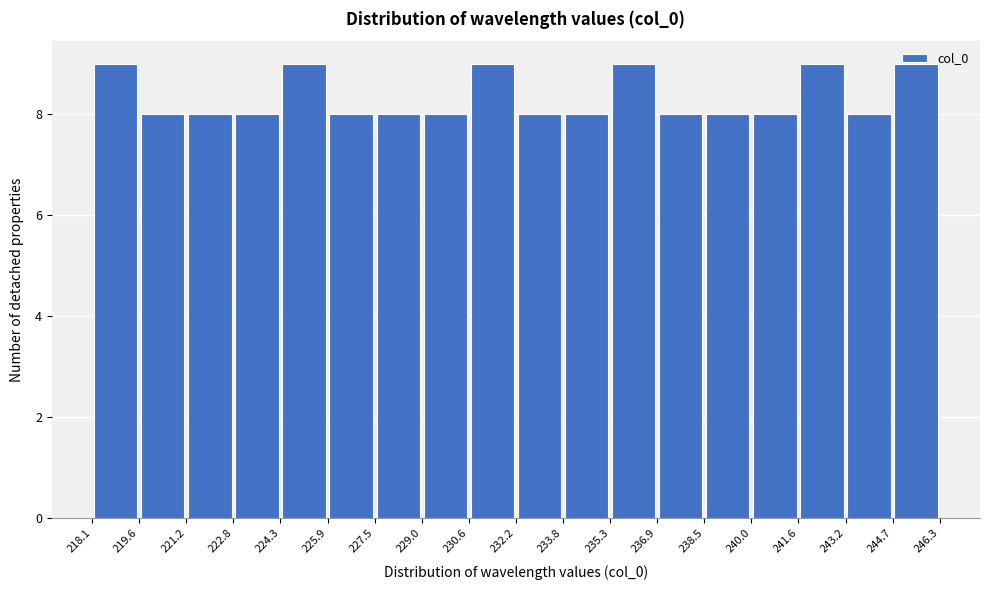

Reading left to right, list every bar in this chart as the range it spans on the x-axis followed by its height. The values are not printed on the chart, so give them approximately, as read against the axis.

218.1 to 219.6: 9
219.6 to 221.2: 8
221.2 to 222.8: 8
222.8 to 224.3: 8
224.3 to 225.9: 9
225.9 to 227.5: 8
227.5 to 229.0: 8
229.0 to 230.6: 8
230.6 to 232.2: 9
232.2 to 233.8: 8
233.8 to 235.3: 8
235.3 to 236.9: 9
236.9 to 238.5: 8
238.5 to 240.0: 8
240.0 to 241.6: 8
241.6 to 243.2: 9
243.2 to 244.7: 8
244.7 to 246.3: 9